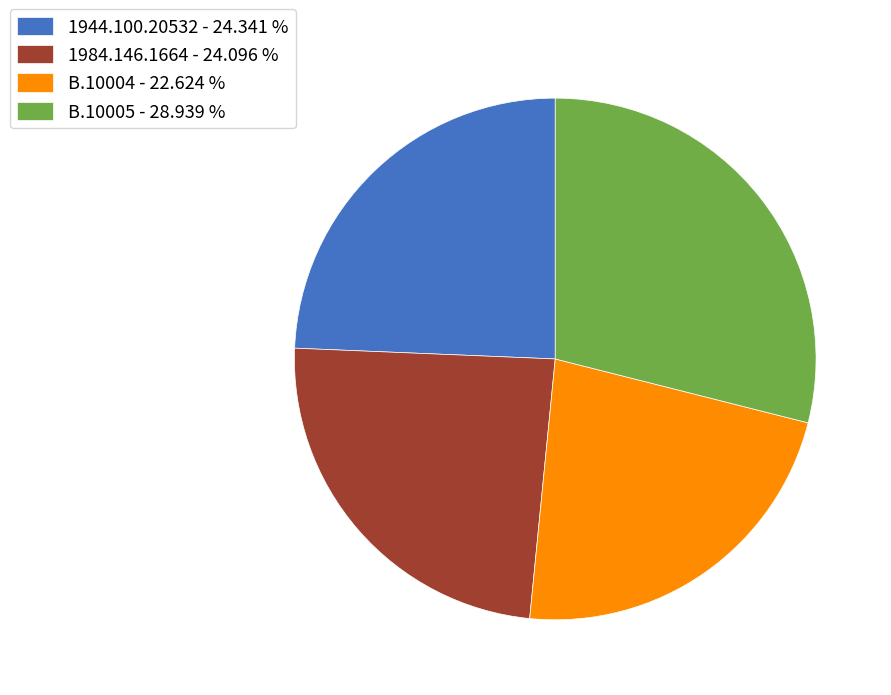

True or false: B.10004 accounts for 23% of the total.

True